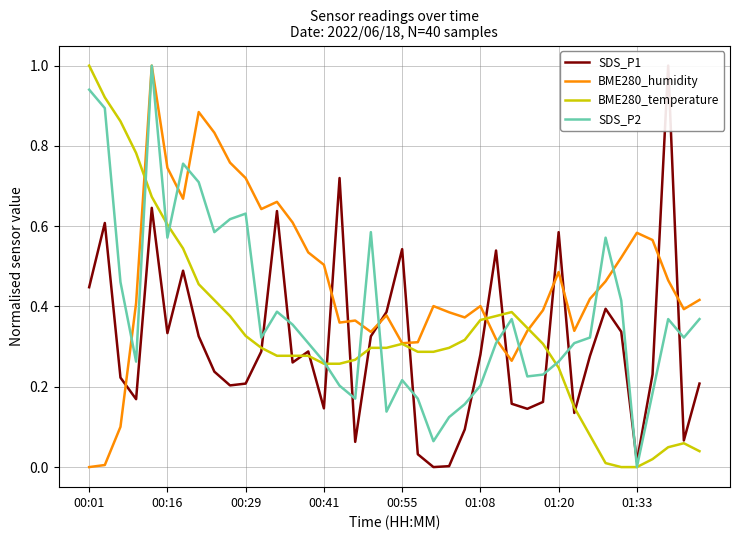

What is the maximum value for SDS_P2?

1.0